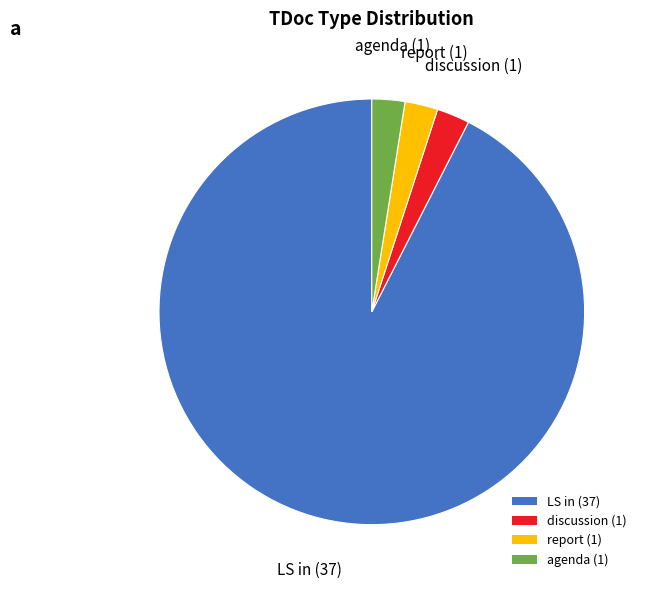

Is there a majority slice in this chart?

Yes